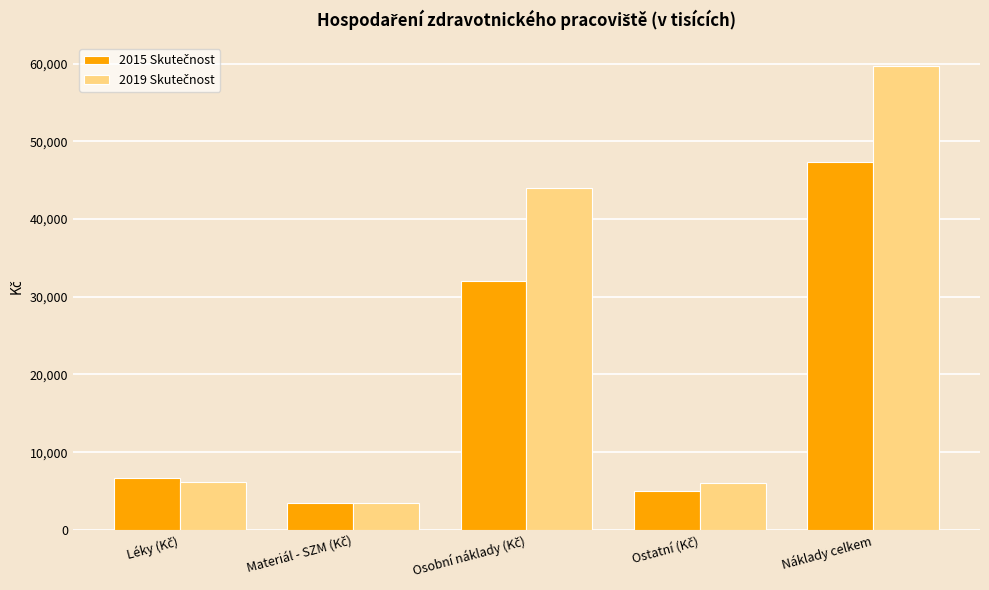

What is the minimum value shown in the chart?

3460.4